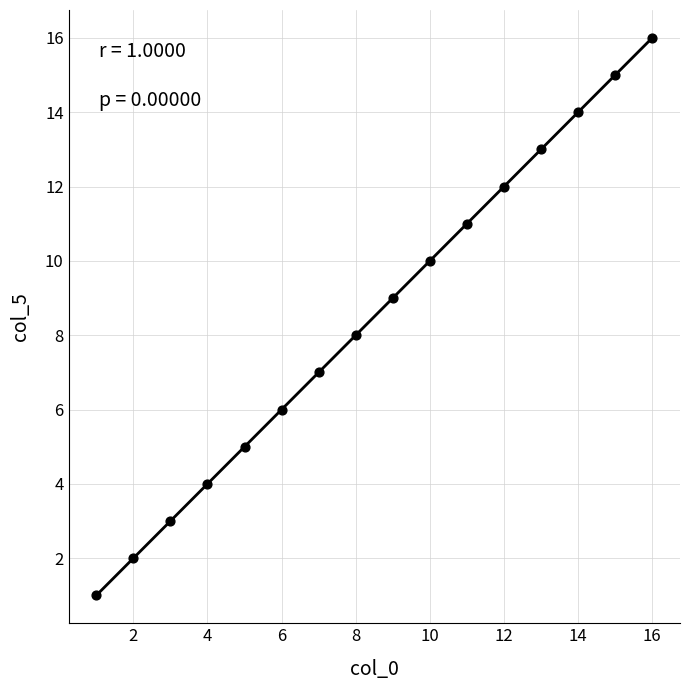

What is the range of X values (max minus min)?

15